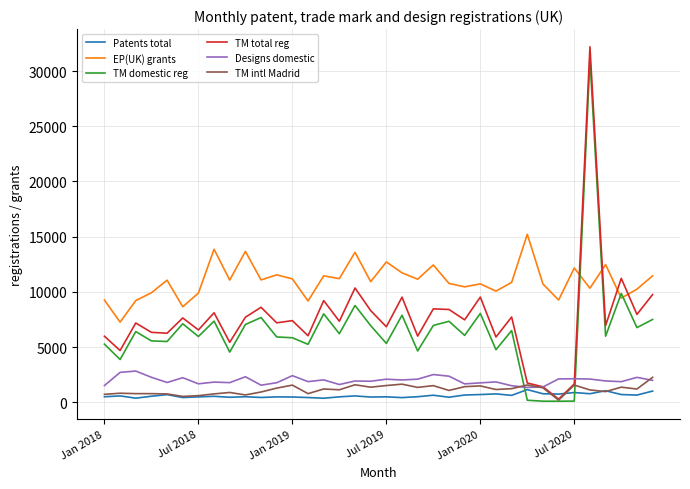

List the series in order of their peak value, lowest first.

Patents total, TM intl Madrid, Designs domestic, EP(UK) grants, TM domestic reg, TM total reg